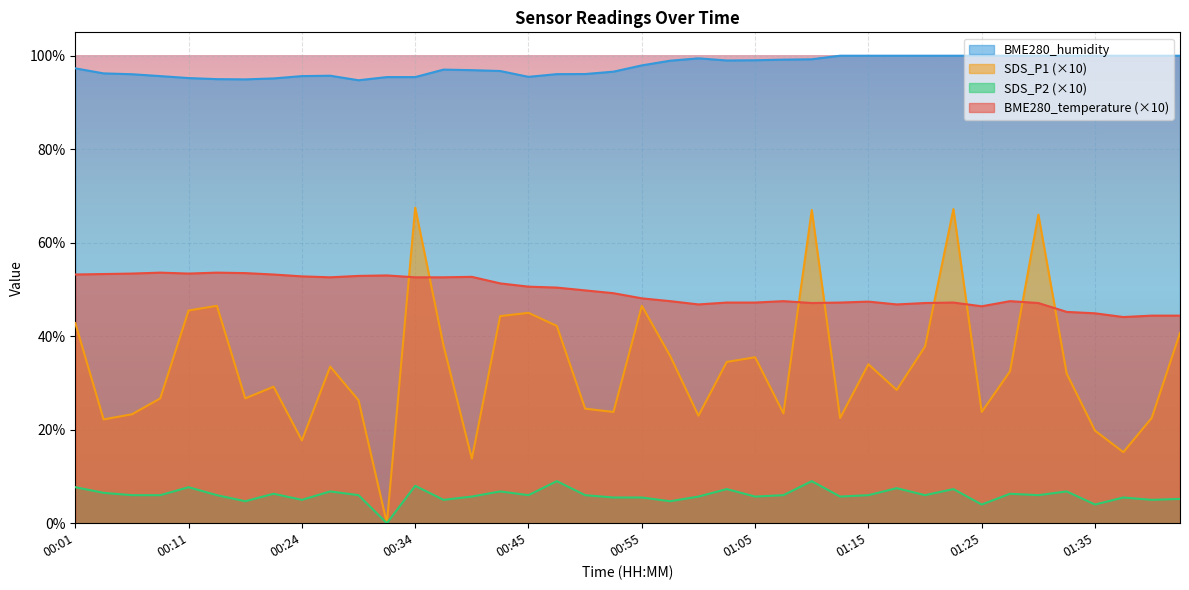

Which category has the lowest value across all series?

00:32